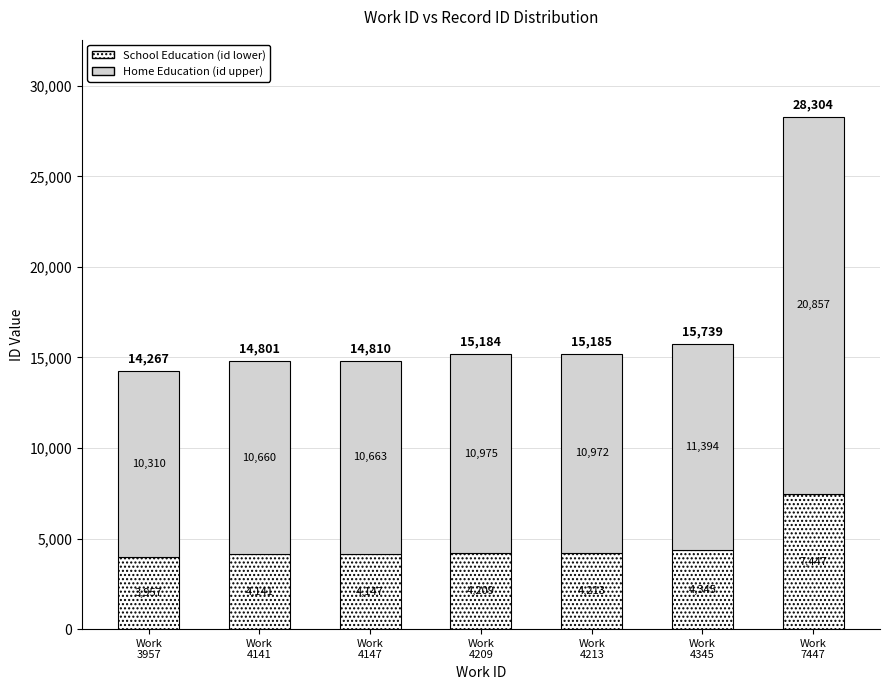

What is the minimum value for School Education (id lower)?

3957